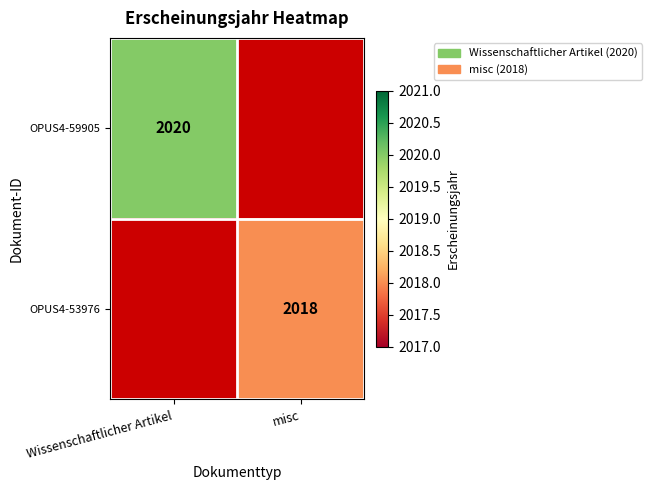

Is it true that OPUS4-59905 equals 3289 at Wissenschaftlicher Artikel?

False